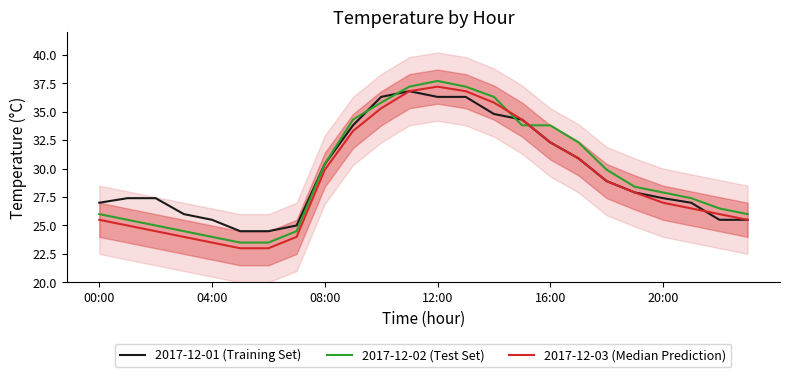

The 2017-12-01 (Training Set) series shows 32.3 at 16:00. True or false?

True